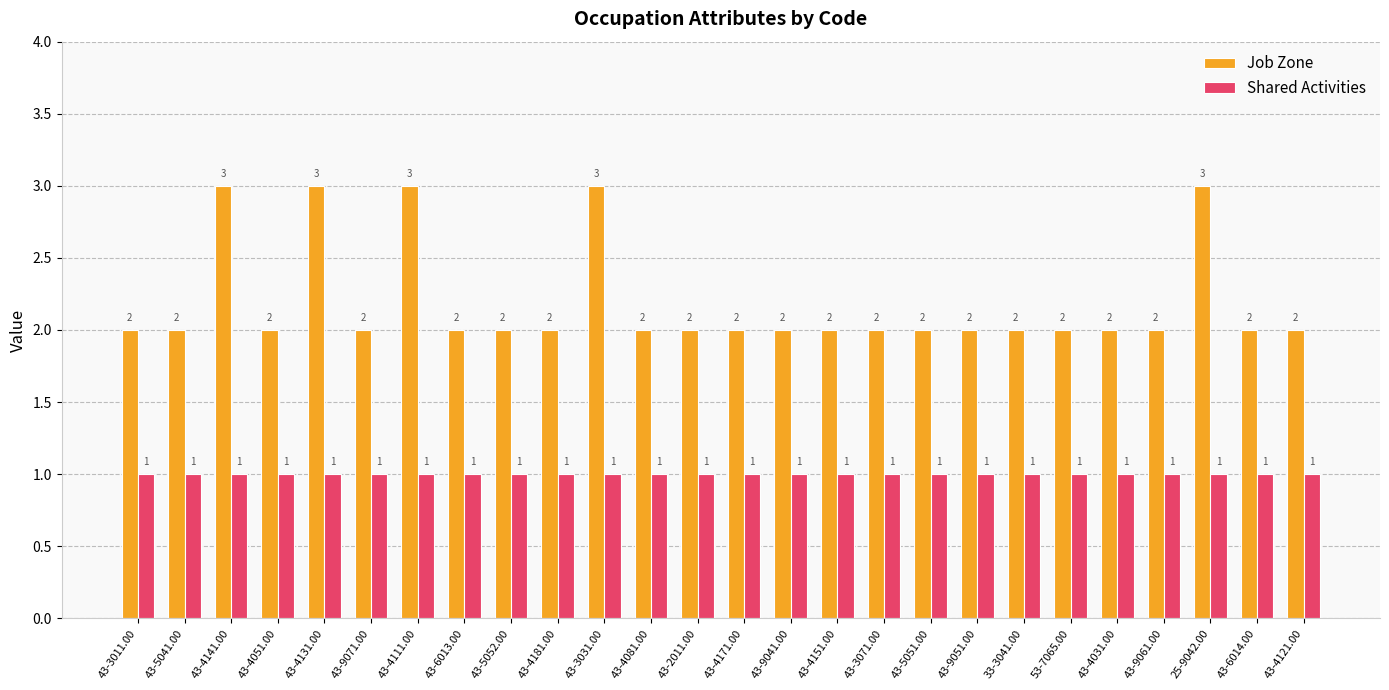

Which series has the largest range (max minus min)?

Job Zone